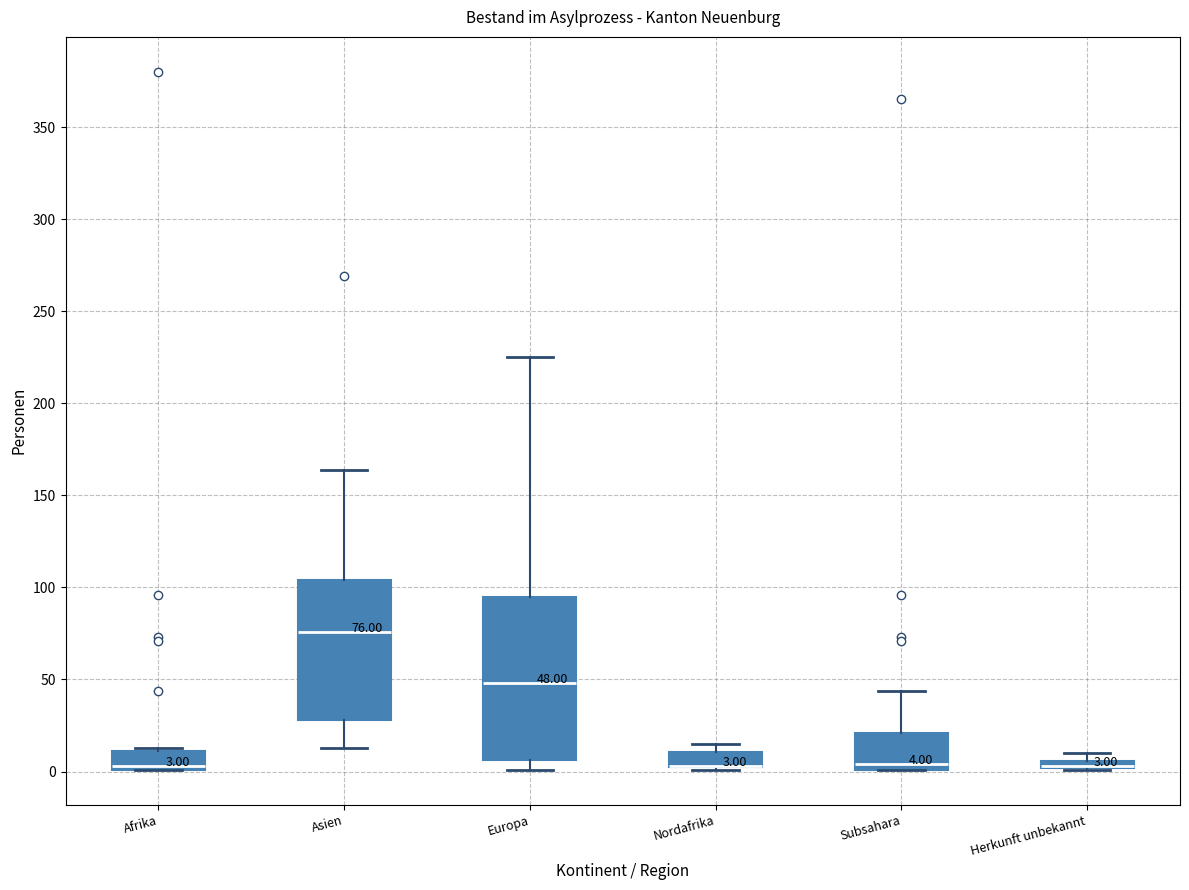

Comparing the boxes themselves (not the whiskers), which one is the tallest?

Europa